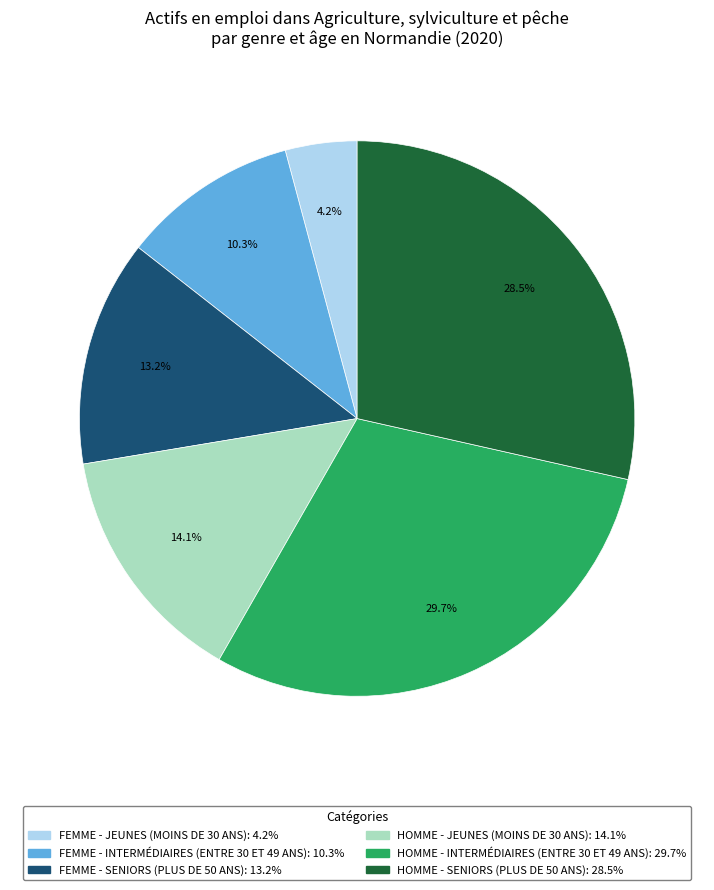

Does any single category account for the majority?

No